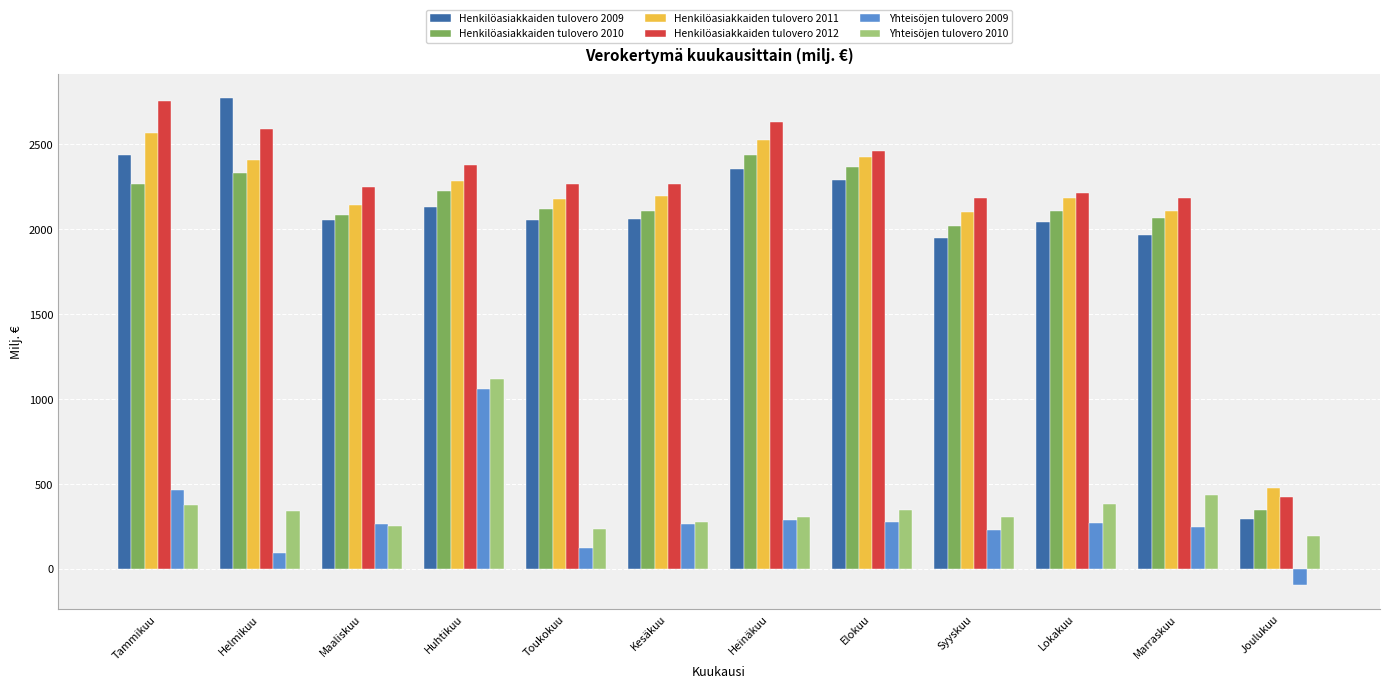

What is the difference between the Yhteisöjen tulovero 2009 values at Helmikuu and Lokakuu?

178.5